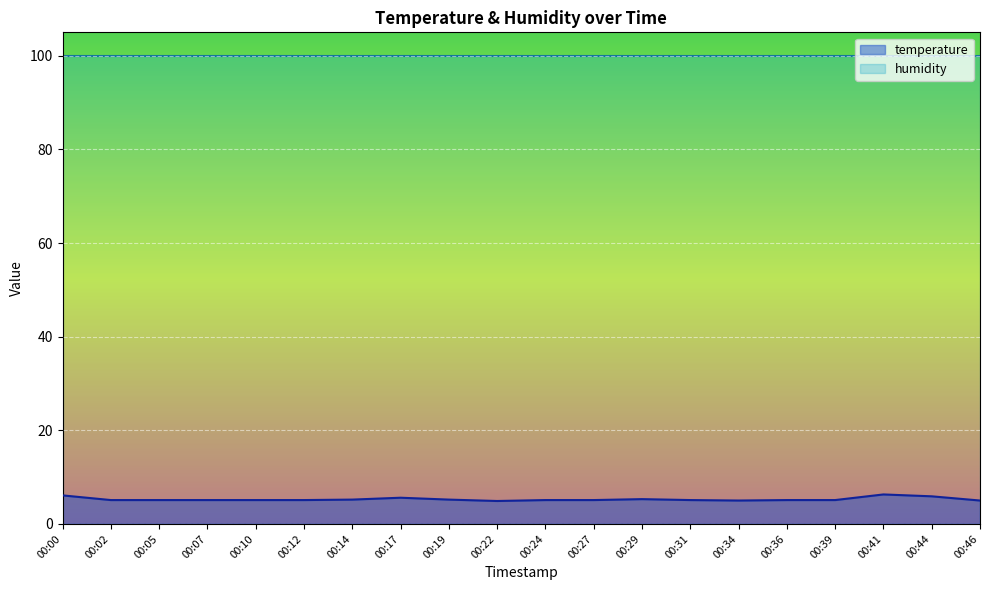

Does the chart display data point markers on the line(s)?

No